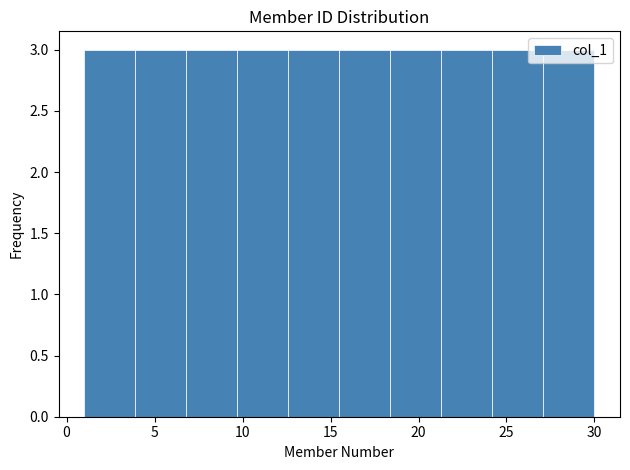

What is the height of the bar covering 15.5 to 18.4 on the x-axis? Neither the bar edges nor the heights are printed on the chart, so give them approximately, as read against the axes.

3